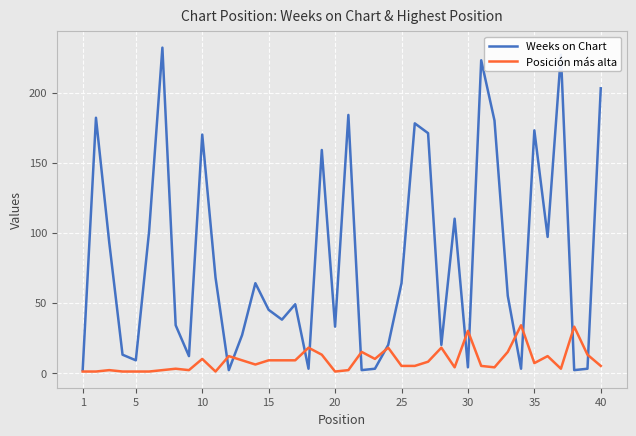

List the series in order of their overall mean, highest first.

Weeks on Chart, Posición más alta